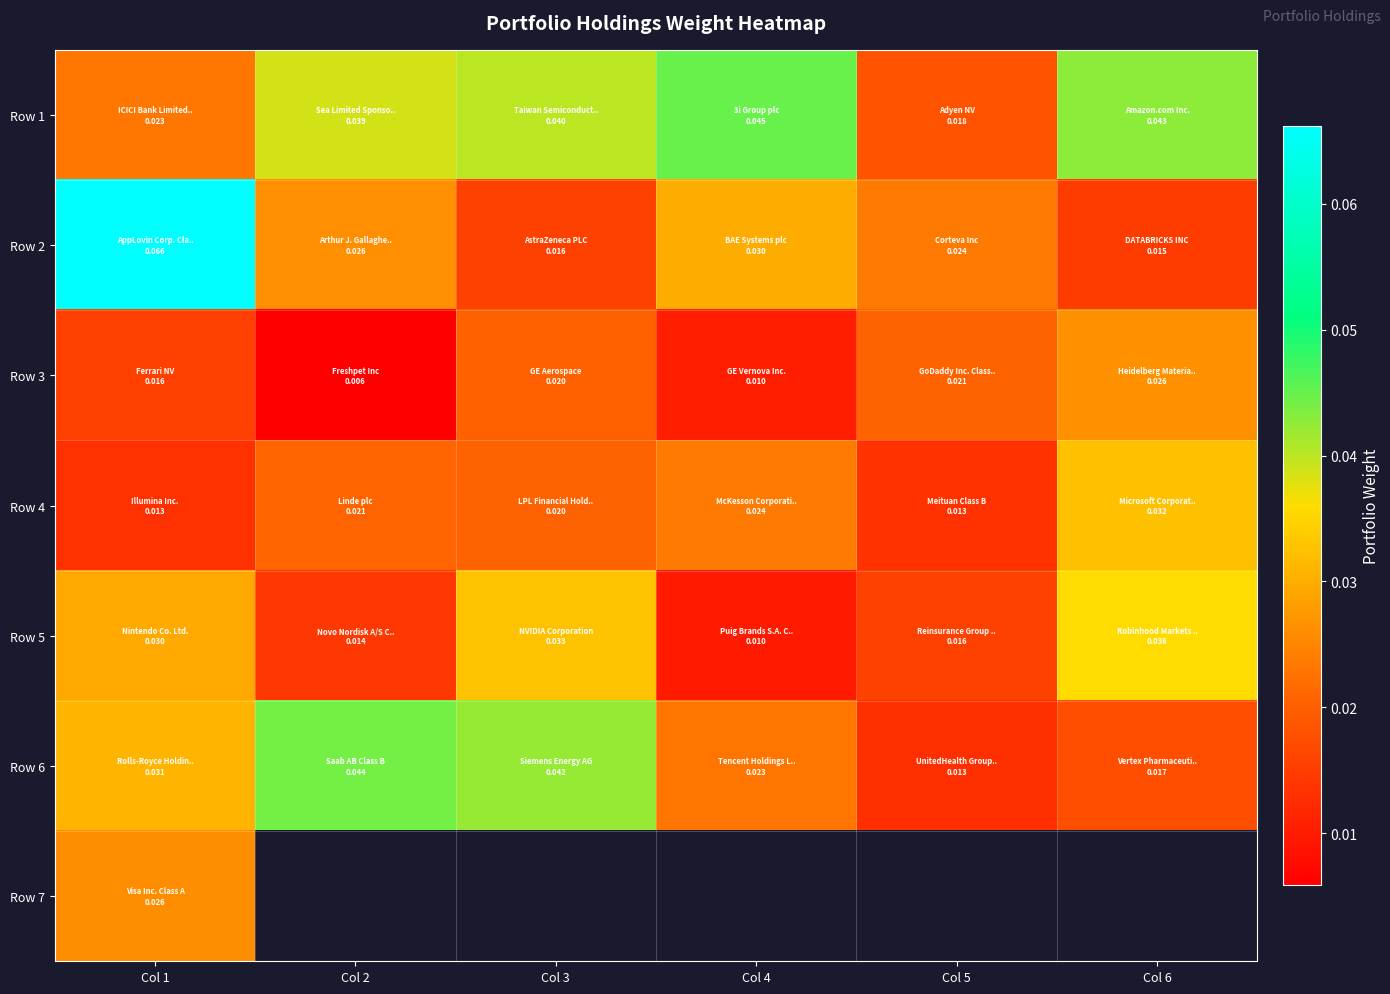

At which category does the chart reach its minimum across all series?

Col 2